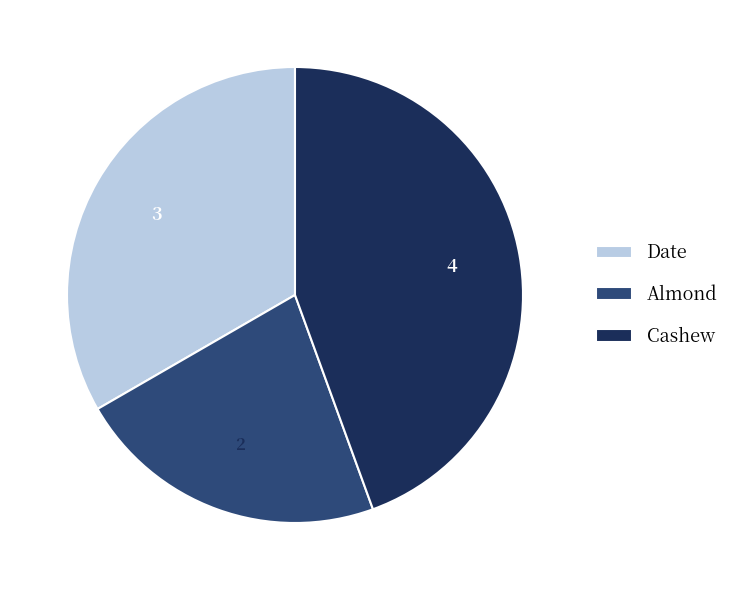

Rank the categories by value from highest to lowest.

Cashew, Date, Almond